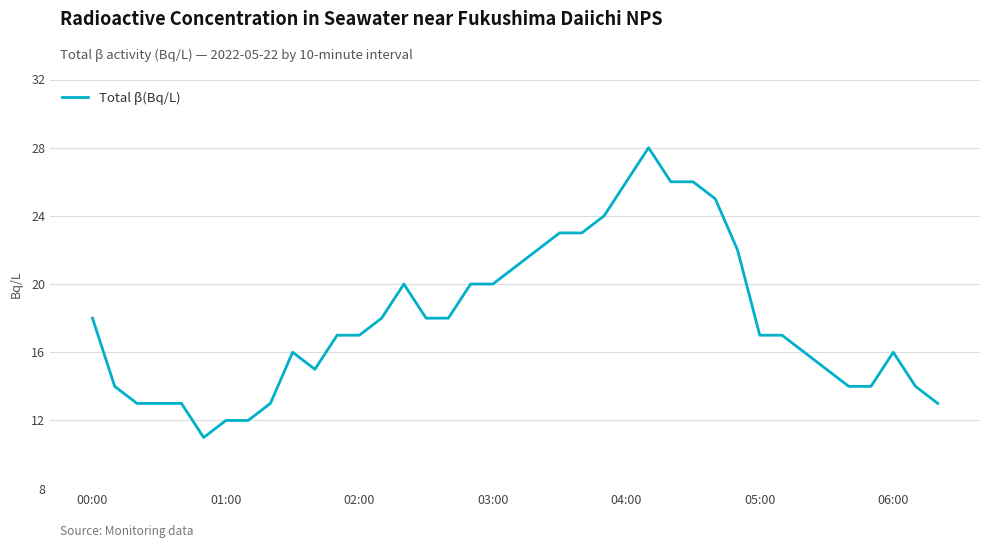

True or false: there are more than 0 points higher than both neighbors.

True